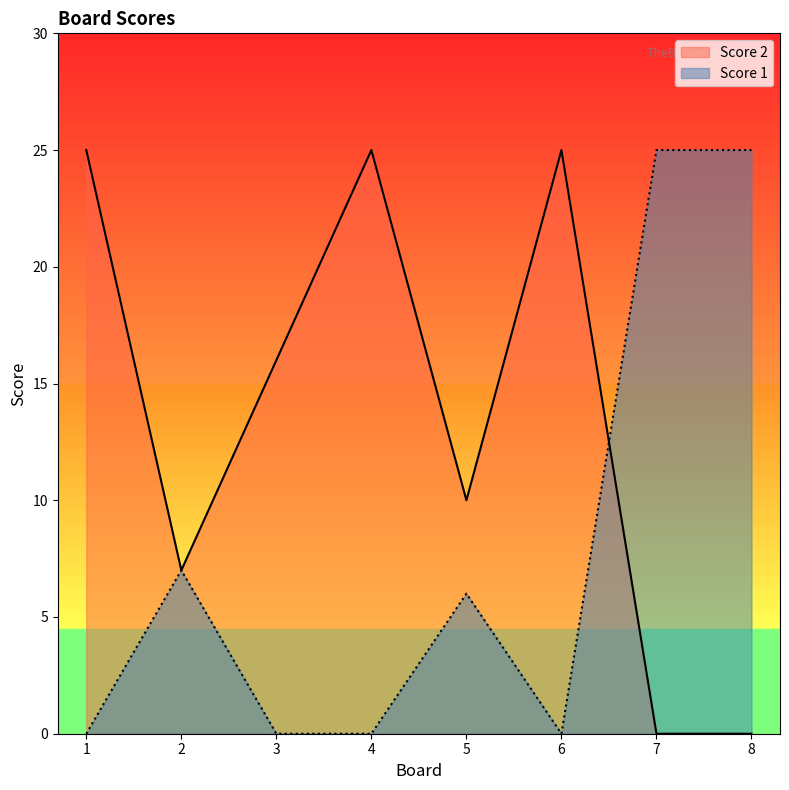

How many Score 2 values are between 7 and 25?

6